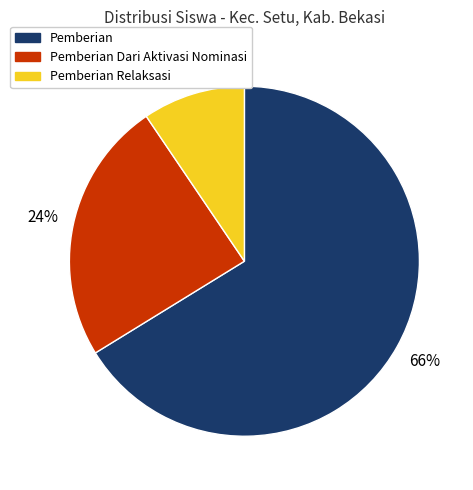

Which has a higher value, Pemberian Relaksasi or Pemberian Dari Aktivasi Nominasi?

Pemberian Dari Aktivasi Nominasi